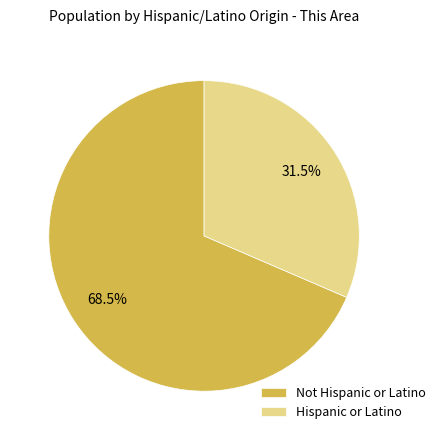

Approximately how many times larger is the value at Not Hispanic or Latino compared to Hispanic or Latino?

2.2